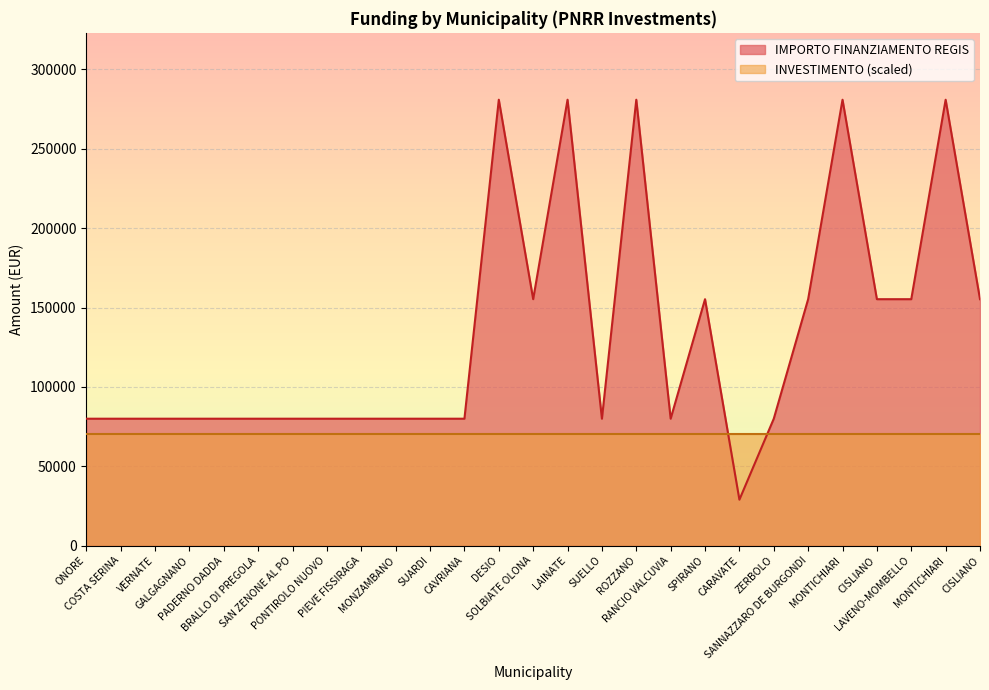

The chart shows a value of 36622 at LAVENO-MOMBELLO. True or false?

False